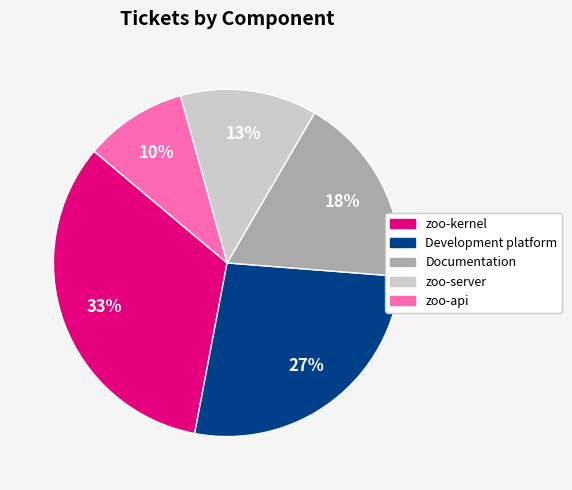

To the nearest percent, what is the average slice percentage?

20%